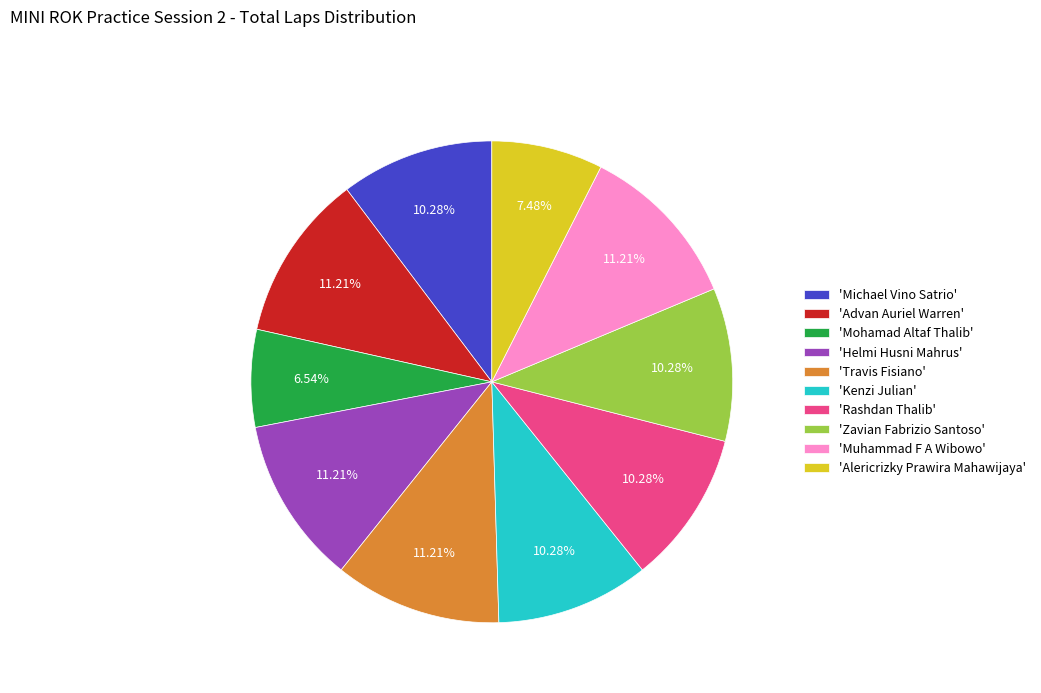

Do 'Mohamad Altaf Thalib' and 'Kenzi Julian' together represent more than half of the pie?

No